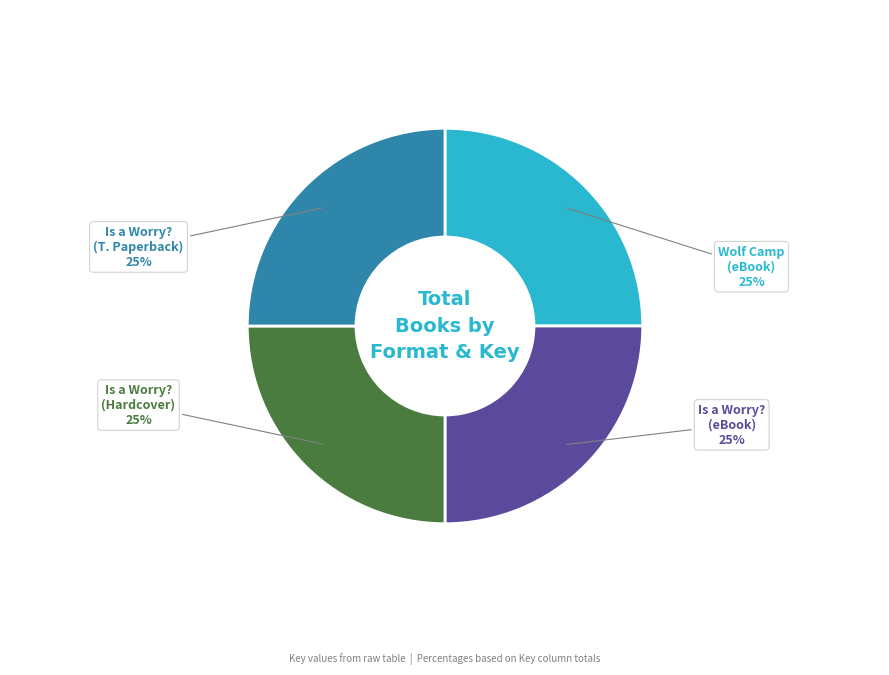

Is there a majority slice in this chart?

No